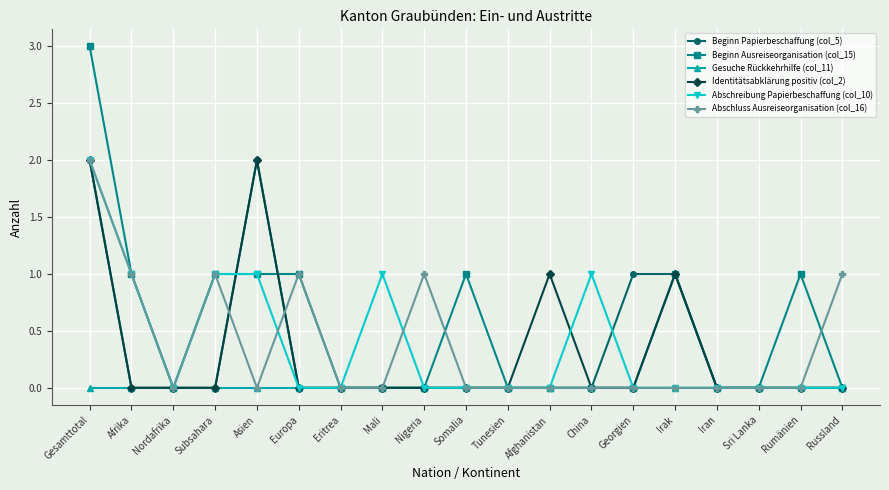

Count the Abschluss Ausreiseorganisation (col_16) values in the range 0 to 1.

18